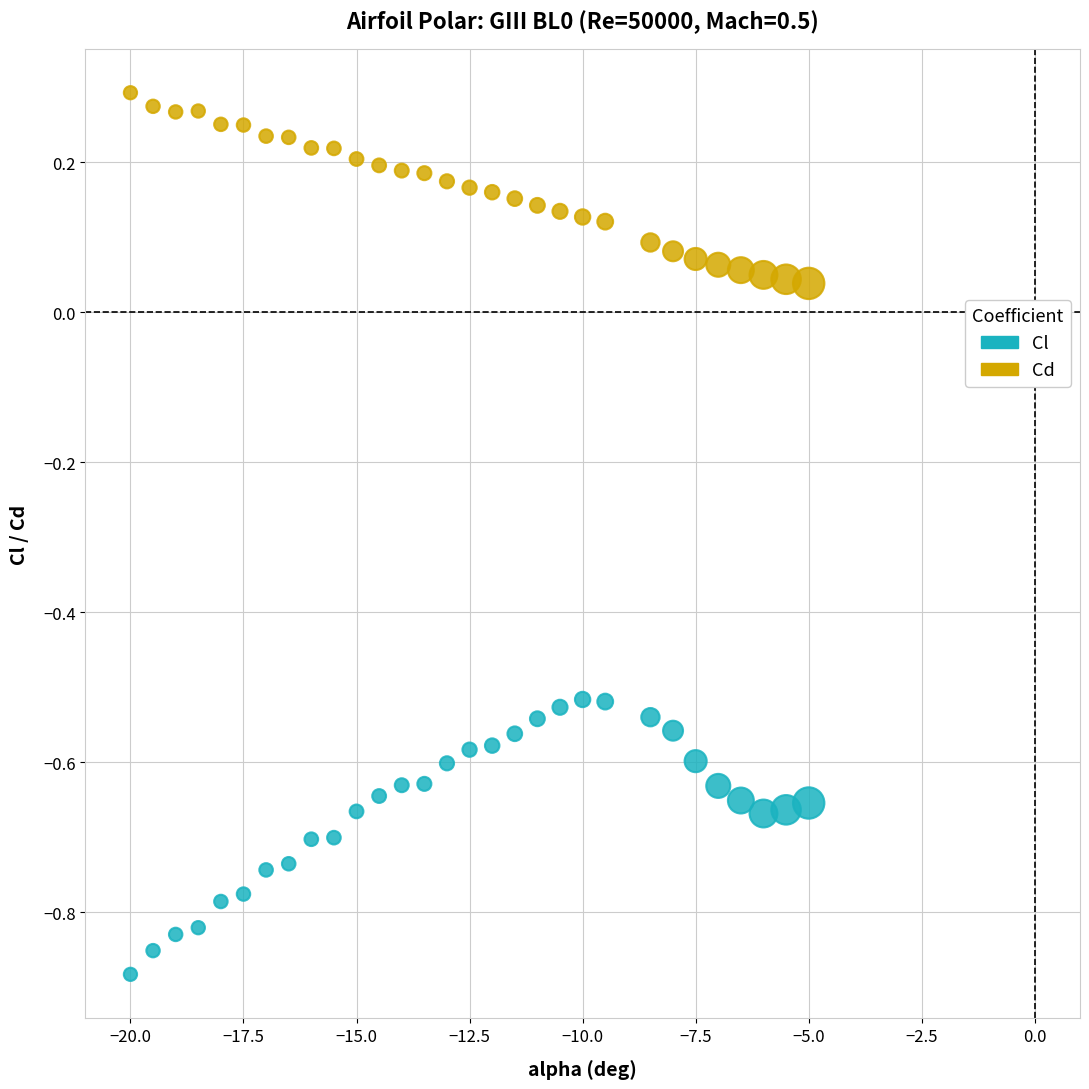

Across all data points, what is the range of Y values (max minus min)?

1.2